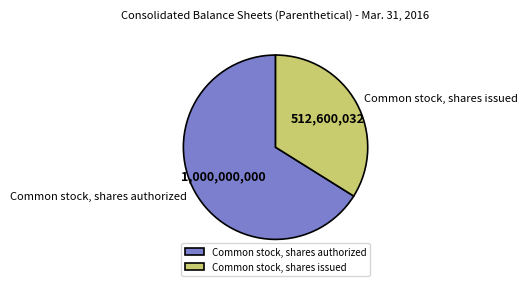

Between Common stock, shares issued and Common stock, shares authorized, which is larger?

Common stock, shares authorized